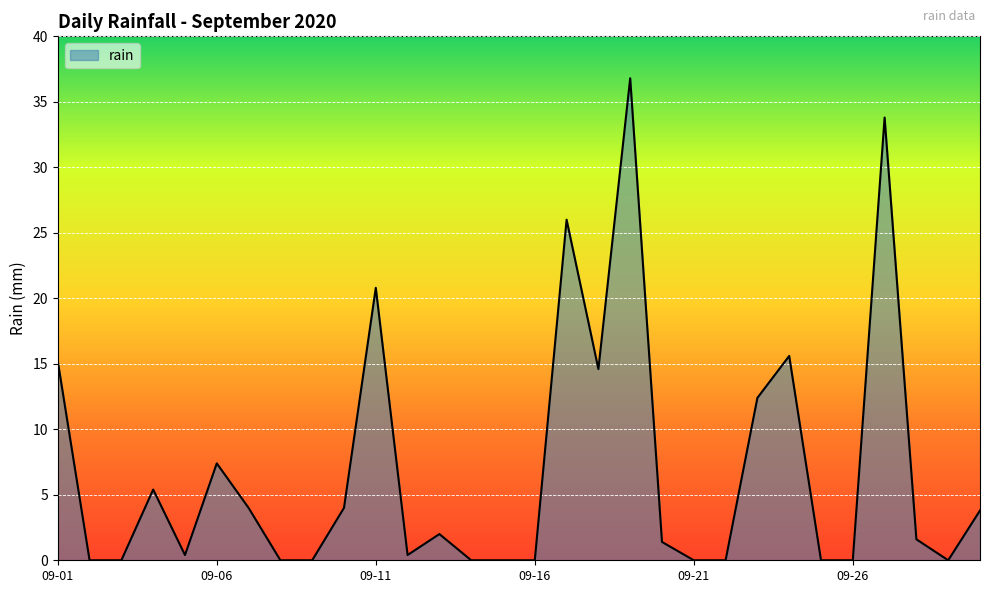

What is the greatest value displayed?

36.8